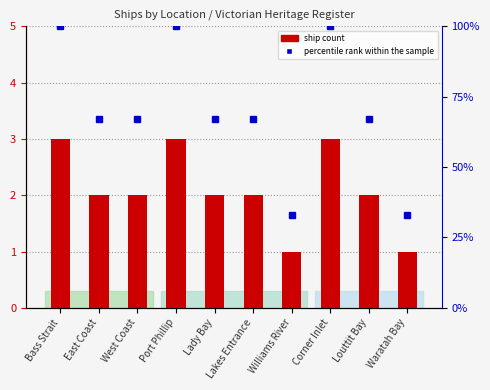

Read the percentile rank within the sample value at Louttit Bay, to the nearest 10.

70